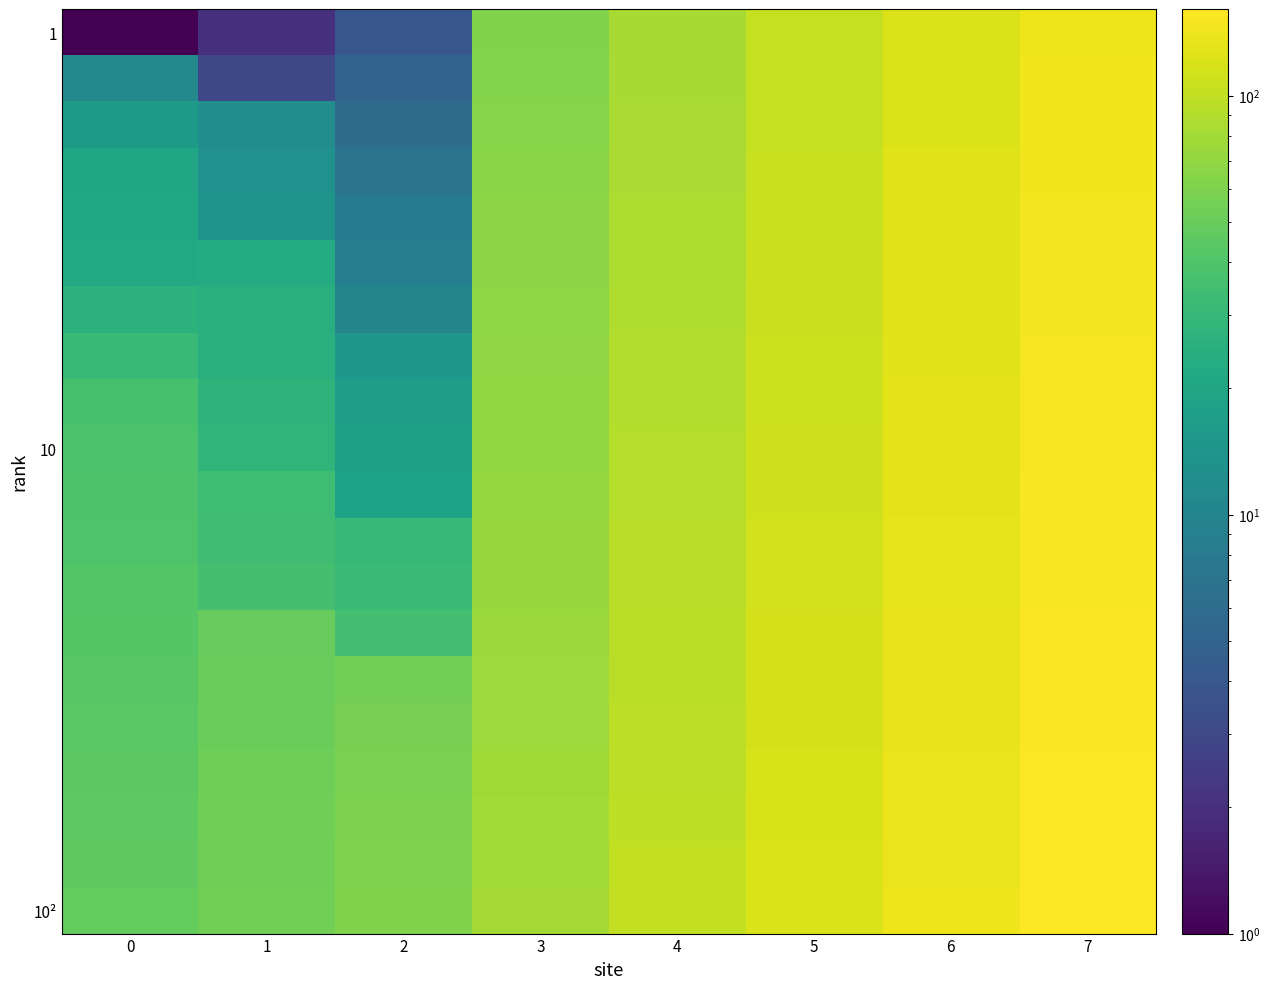

What is the minimum value shown in the chart?

1